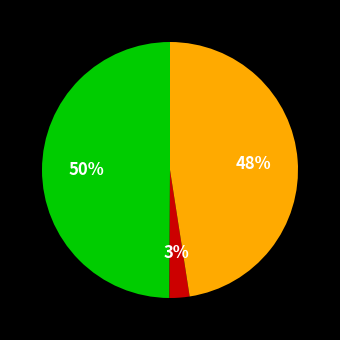

To the nearest percent, what is the average slice percentage?

33%